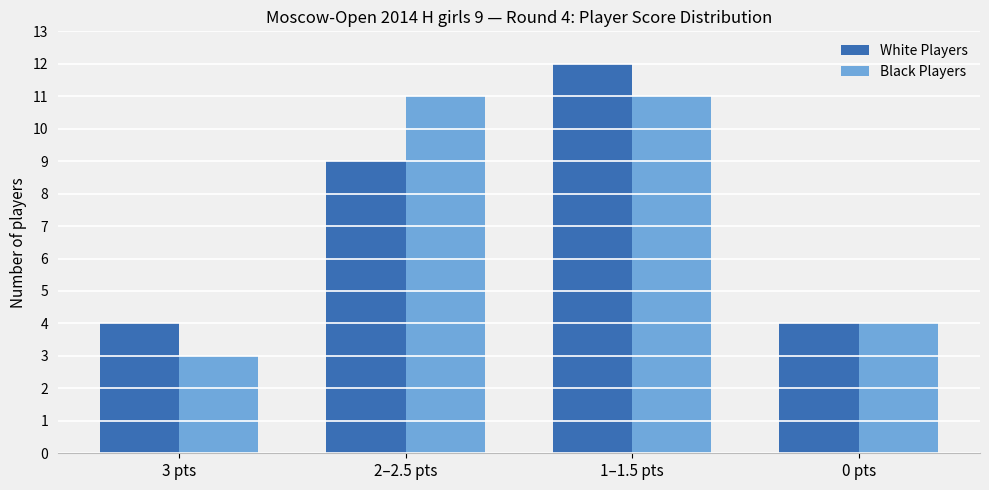

What is the label of the 2nd bar from the right?

1–1.5 pts